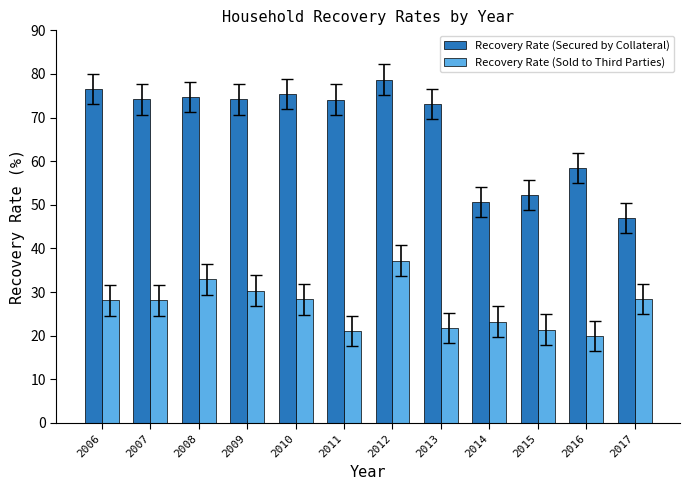

At which category is the sum across all series the highest?

2012